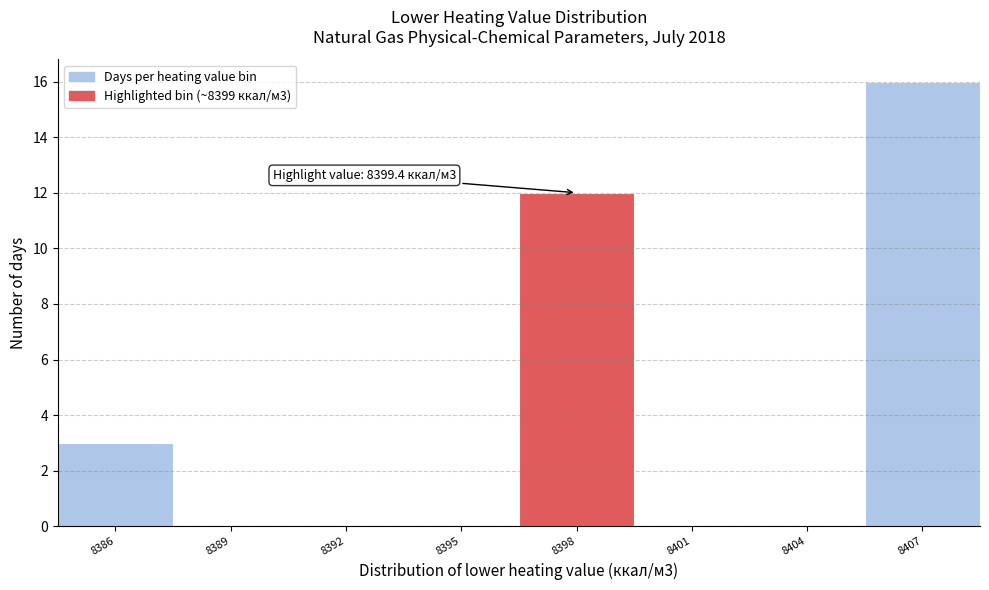

Reading right to left, transcribe all the data shown in this chart.

8407=16	8404=0	8401=0	8398=12	8395=0	8392=0	8389=0	8386=3